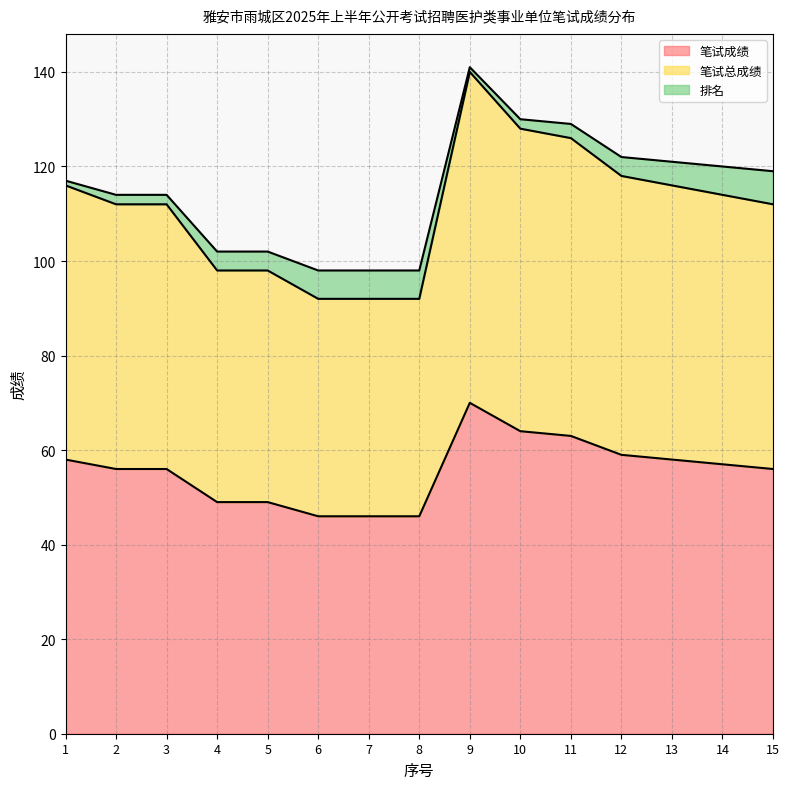

What is the average value of the 笔试成绩 series?

56